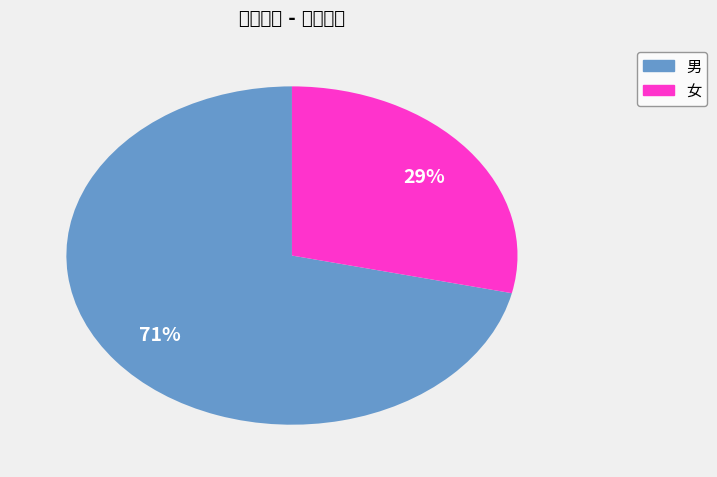

What percentage do 男 and 女 together represent?

100.0%